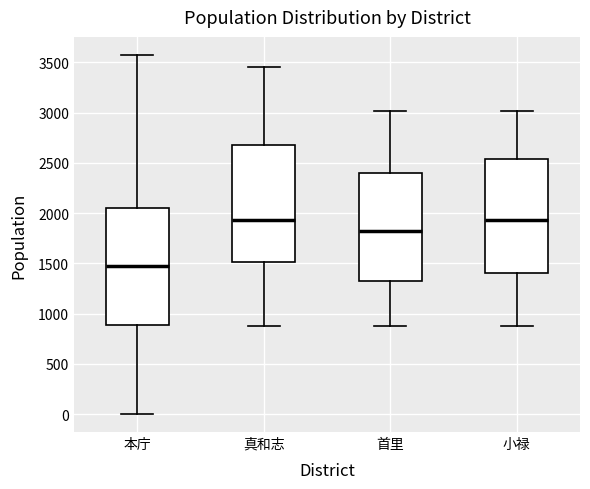

Where does the median line of the box for 本庁 sit on the y-axis? The values are not printed on the chart, so give them approximately, as read against the axis.

1450